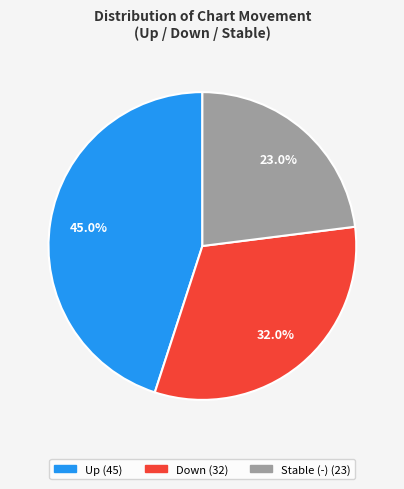

Is there any slice that represents more than half of the pie?

No